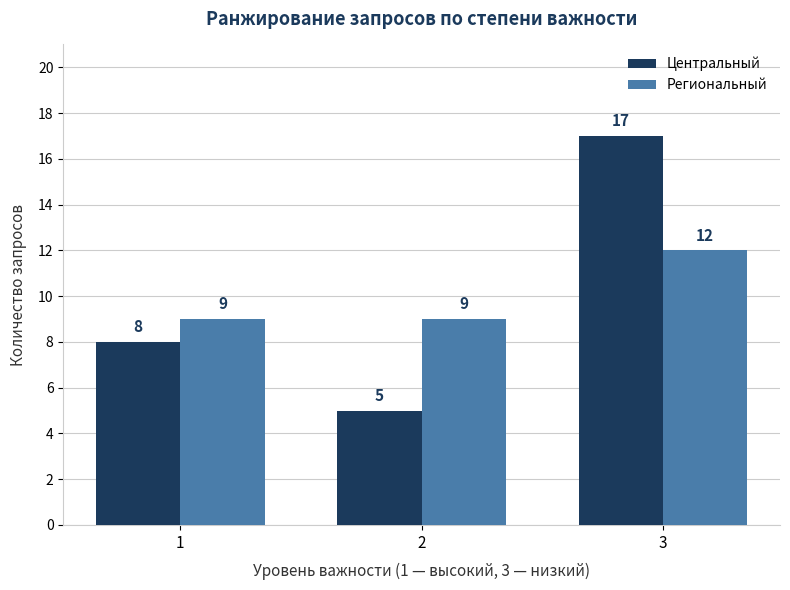

Which series has the largest range (max minus min)?

Центральный